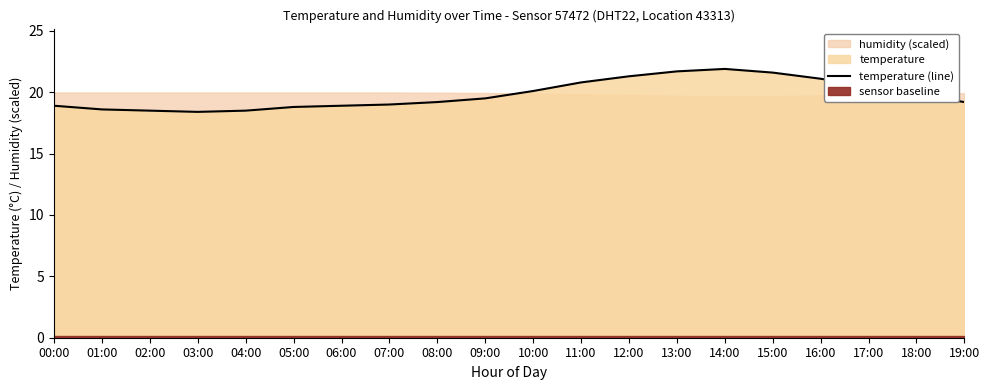

How many points are higher than both their immediate neighbors (excluding endpoints)?

1